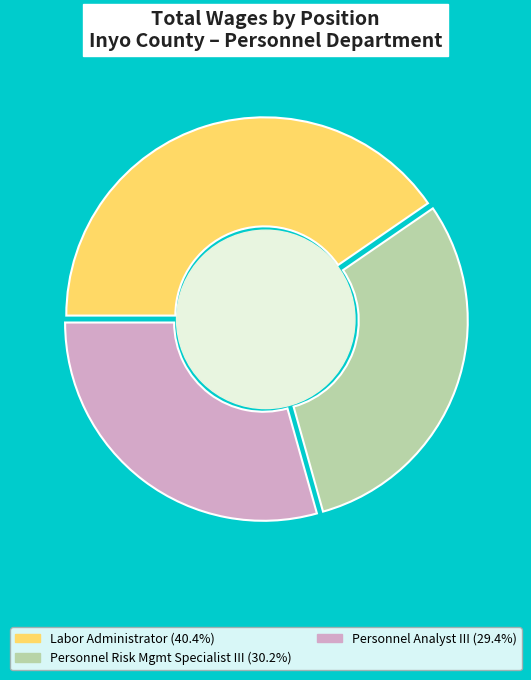

Is there a majority slice in this chart?

No